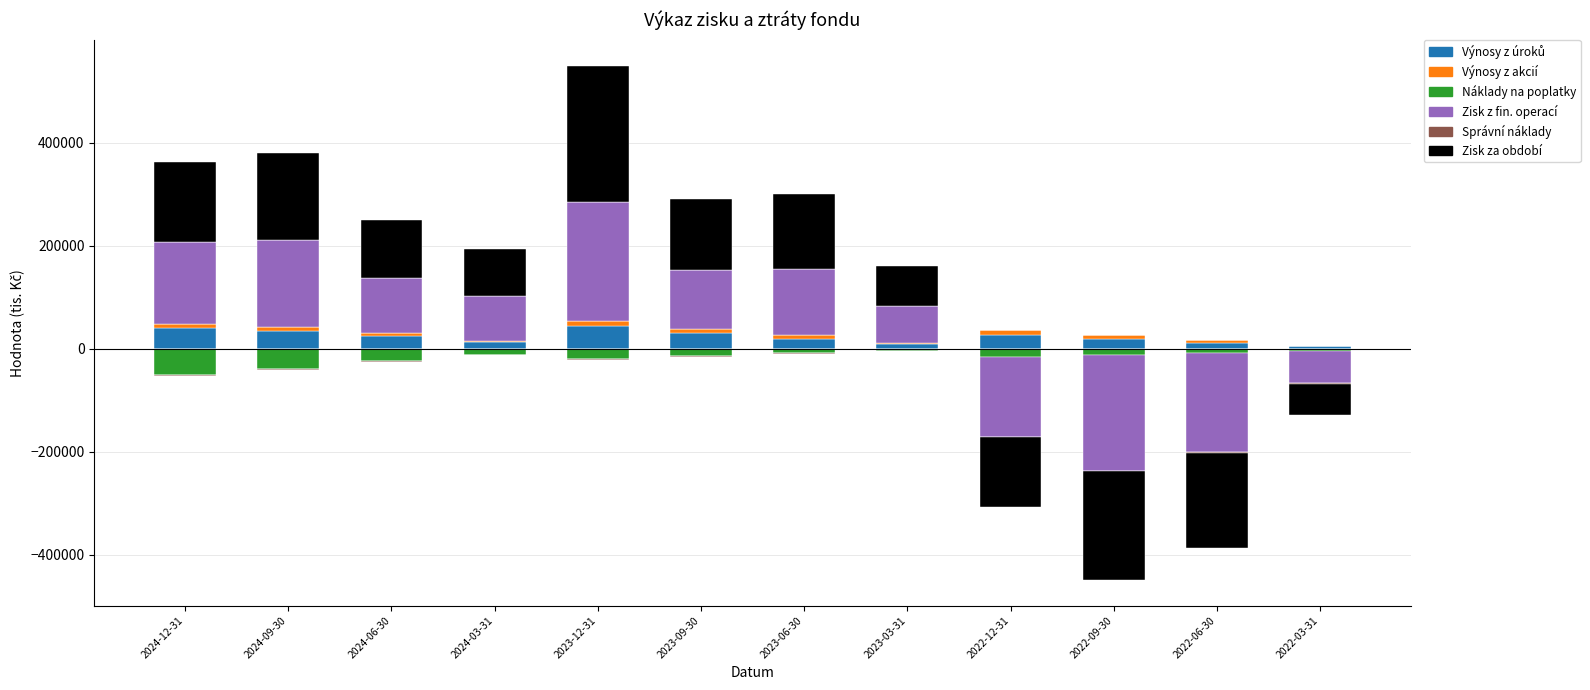

How many bars are there in total?

72